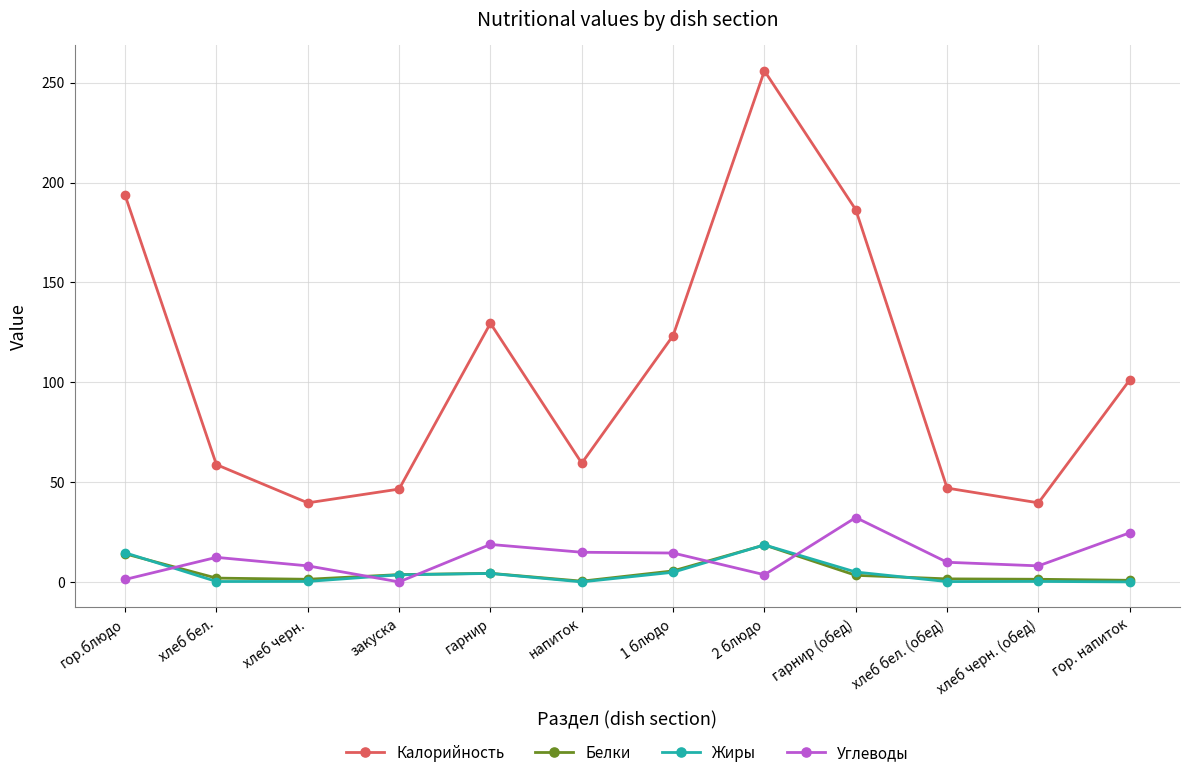

What is the label of the 11th point from the left?

хлеб черн. (обед)